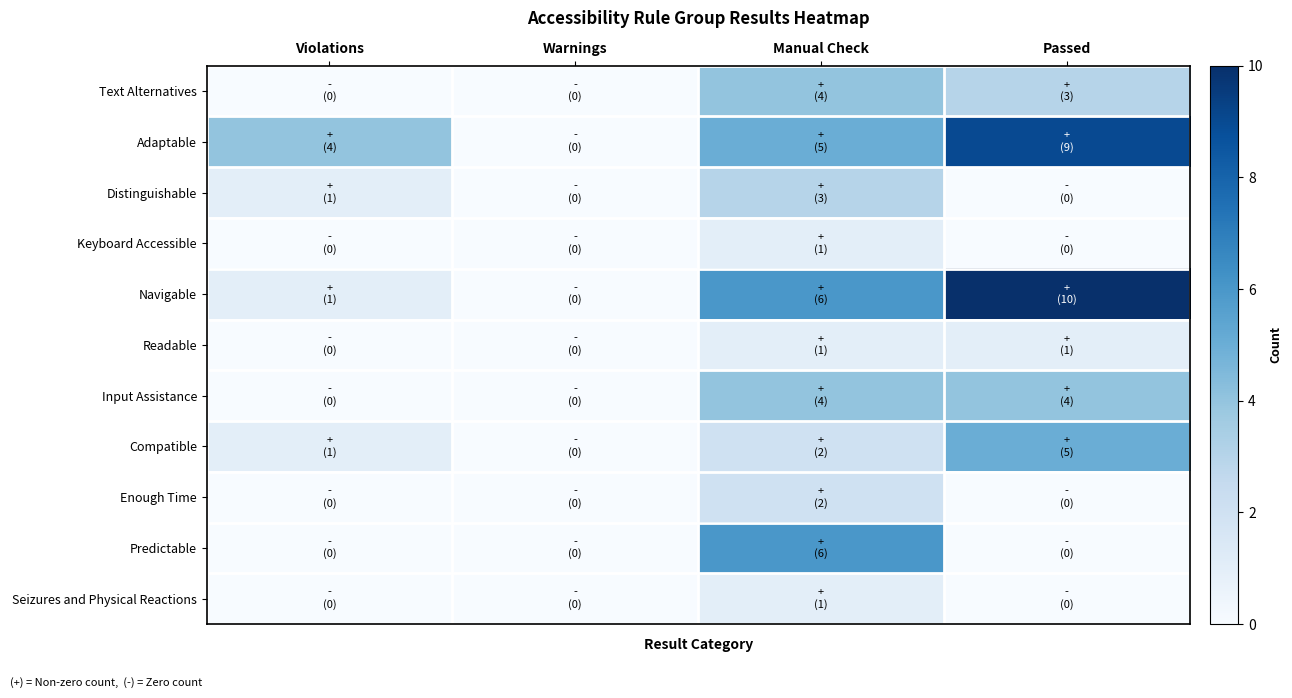

Reading left to right, list all the values displayed in this chart.

Text Alternatives: Violations=0	Warnings=0	Manual Check=4	Passed=3
Adaptable: Violations=4	Warnings=0	Manual Check=5	Passed=9
Distinguishable: Violations=1	Warnings=0	Manual Check=3	Passed=0
Keyboard Accessible: Violations=0	Warnings=0	Manual Check=1	Passed=0
Navigable: Violations=1	Warnings=0	Manual Check=6	Passed=10
Readable: Violations=0	Warnings=0	Manual Check=1	Passed=1
Input Assistance: Violations=0	Warnings=0	Manual Check=4	Passed=4
Compatible: Violations=1	Warnings=0	Manual Check=2	Passed=5
Enough Time: Violations=0	Warnings=0	Manual Check=2	Passed=0
Predictable: Violations=0	Warnings=0	Manual Check=6	Passed=0
Seizures and Physical Reactions: Violations=0	Warnings=0	Manual Check=1	Passed=0